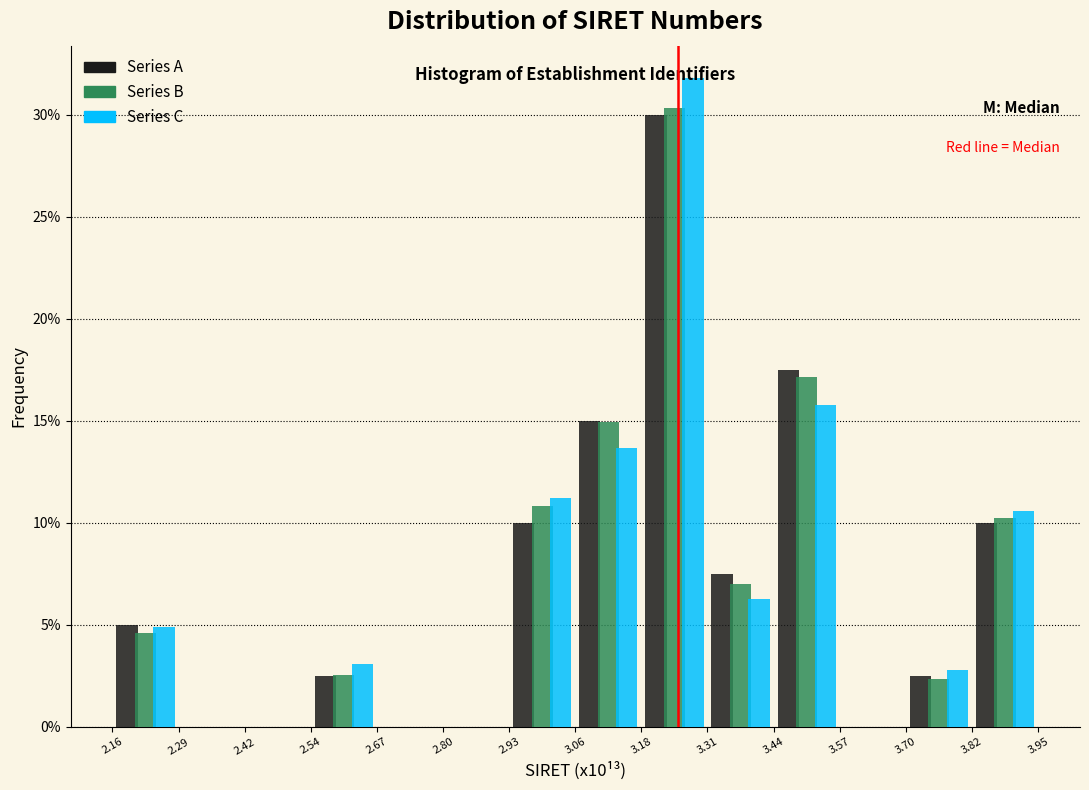

Reading left to right, transcribe this chart: for each range on the x-axis, give the height of each series' bar. The values are not printed on the chart, so give them approximately, as read against the axis.

2.16 to 2.29: Series A=5.0	Series B=4.5	Series C=5.0
2.29 to 2.42: Series A=0	Series B=0	Series C=0
2.42 to 2.54: Series A=0	Series B=0	Series C=0
2.54 to 2.67: Series A=2.5	Series B=2.5	Series C=3.0
2.67 to 2.80: Series A=0	Series B=0	Series C=0
2.80 to 2.93: Series A=0	Series B=0	Series C=0
2.93 to 3.06: Series A=10.0	Series B=11.0	Series C=11.0
3.06 to 3.18: Series A=15.0	Series B=15.0	Series C=13.5
3.18 to 3.31: Series A=30.0	Series B=30.5	Series C=32.0
3.31 to 3.44: Series A=7.5	Series B=7.0	Series C=6.5
3.44 to 3.57: Series A=17.5	Series B=17.0	Series C=16.0
3.57 to 3.70: Series A=0	Series B=0	Series C=0
3.70 to 3.82: Series A=2.5	Series B=2.5	Series C=3.0
3.82 to 3.95: Series A=10.0	Series B=10.5	Series C=10.5